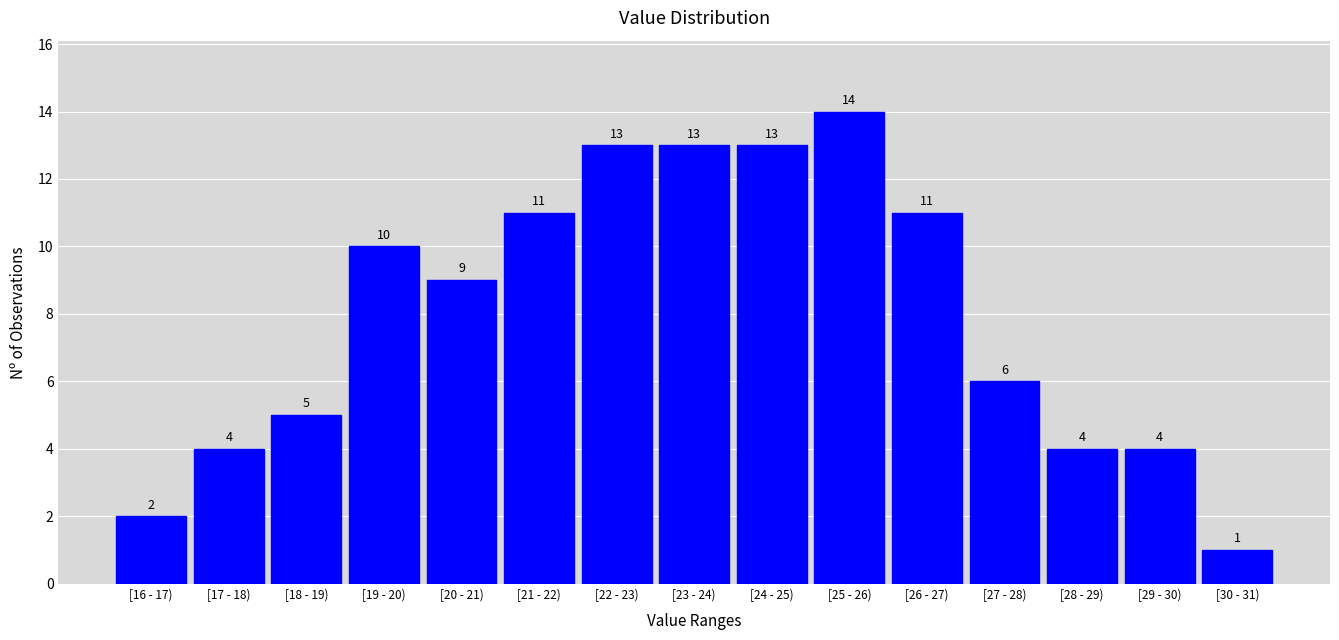

Reading left to right, what are all the values shown in this chart?

2	4	5	10	9	11	13	13	13	14	11	6	4	4	1